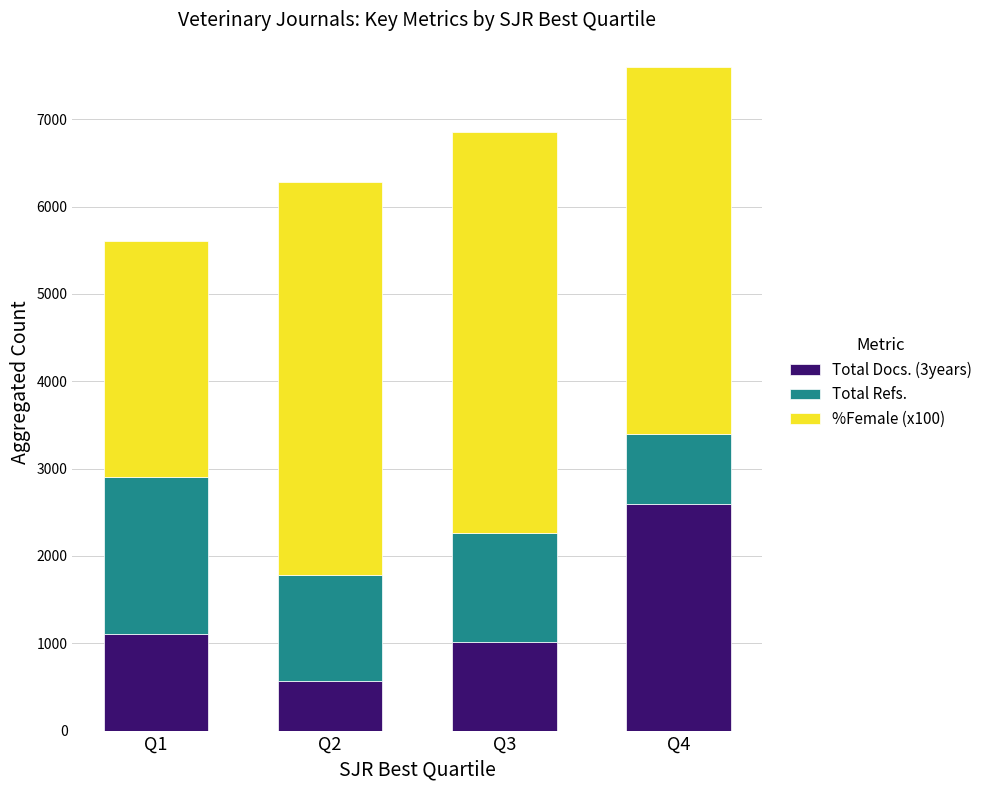

The value of Total Docs. (3years) at Q4 is 2594. True or false?

True